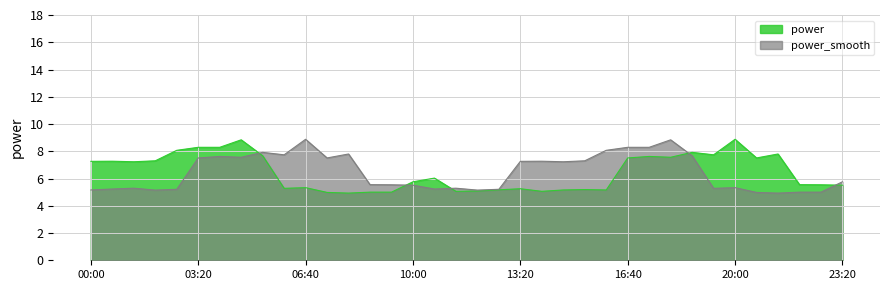

What is the difference between the power values at 13:20 and 10:00?

0.5